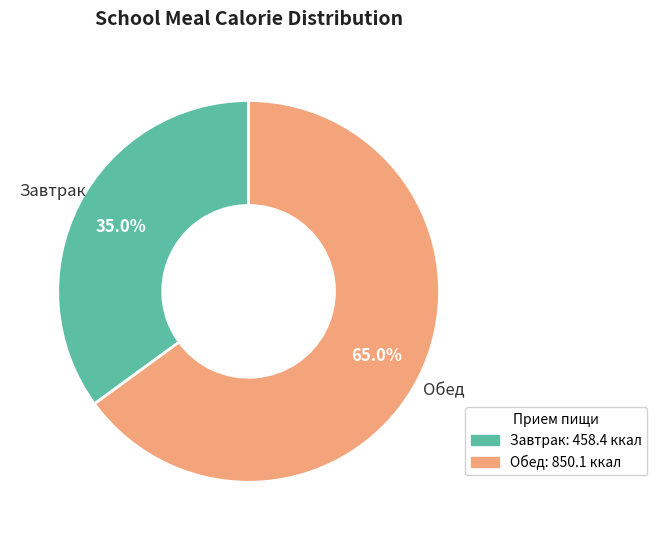

Is there a majority slice in this chart?

Yes